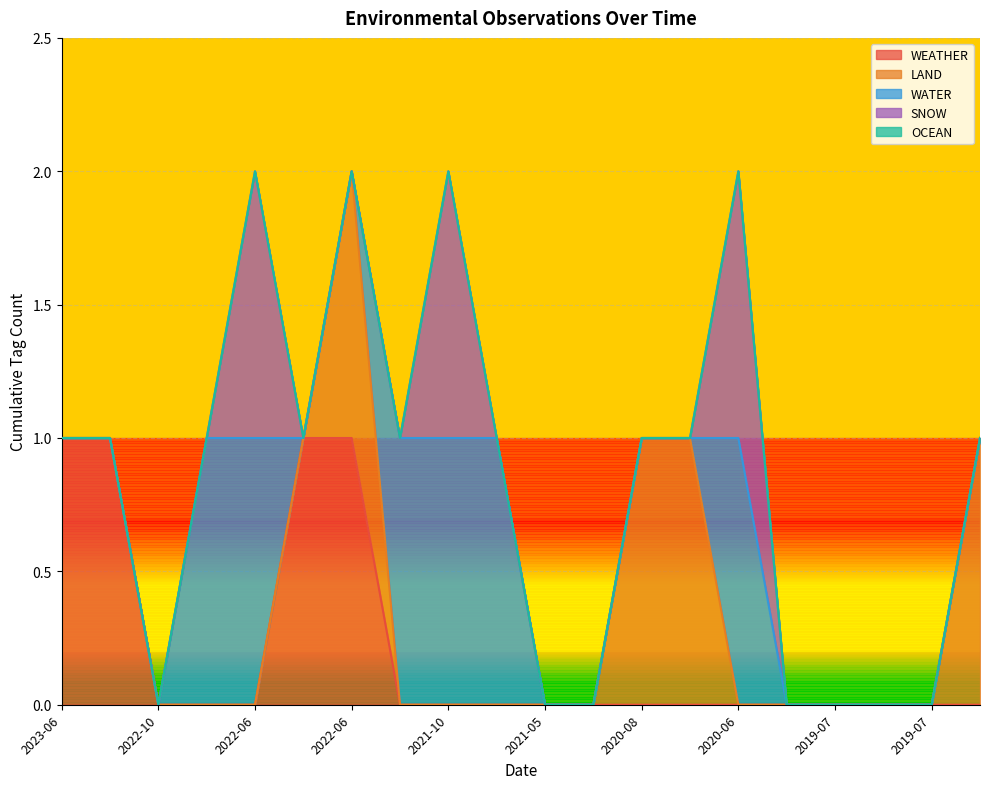

Does the chart display data point markers on the line(s)?

No